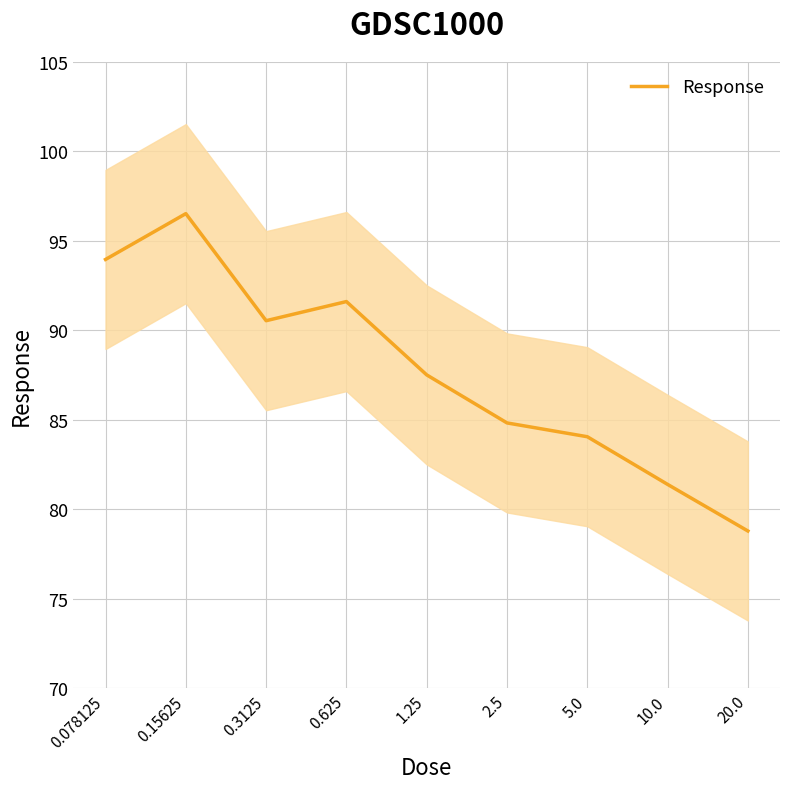

At which category does the data reach its first local peak?

0.15625